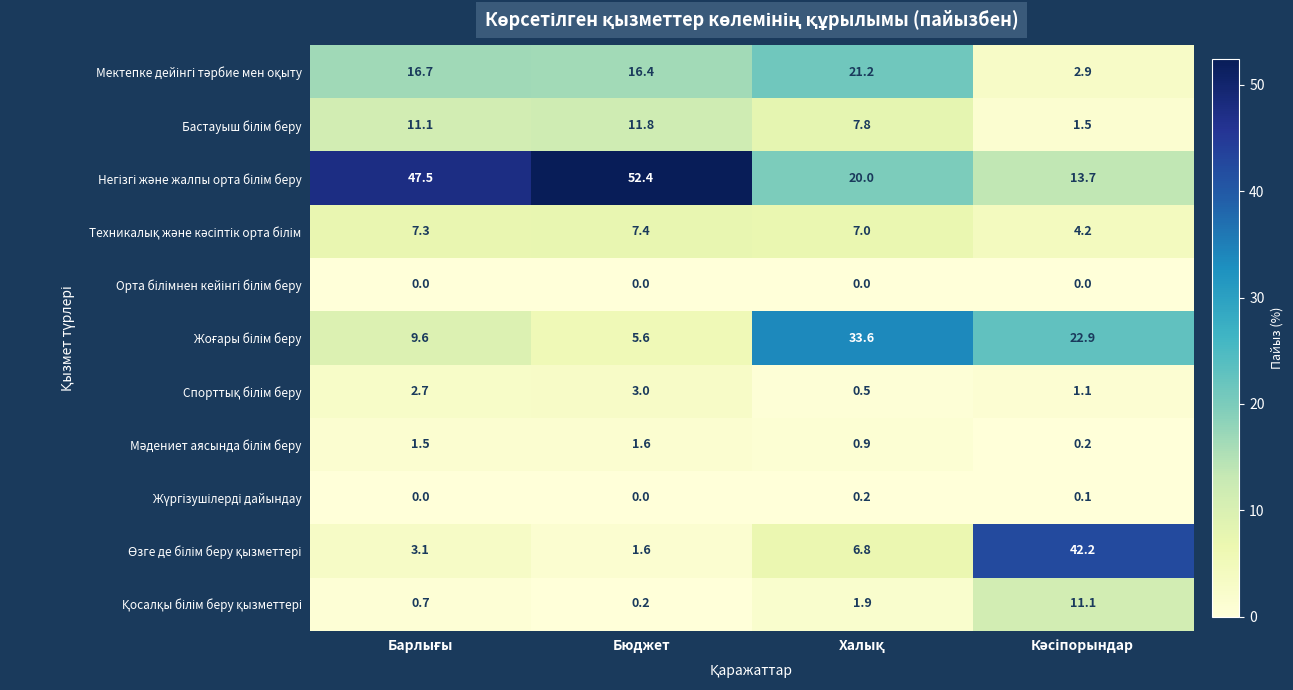

At how many categories does at least one series exceed 29?

4